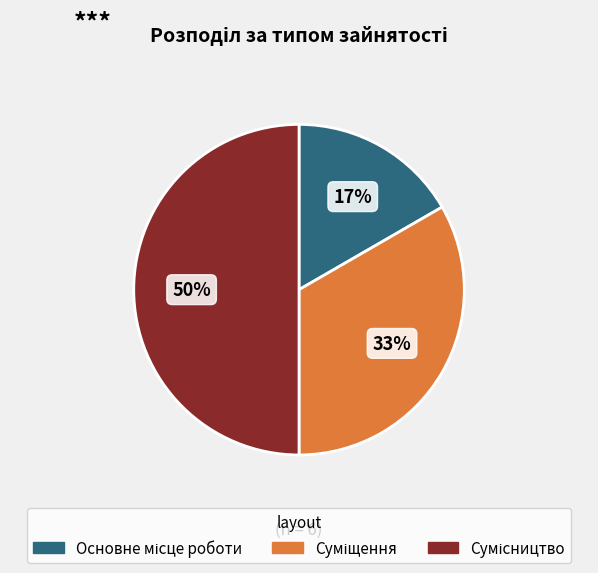

To the nearest percent, what is the difference between the largest and smallest slice percentages?

33%